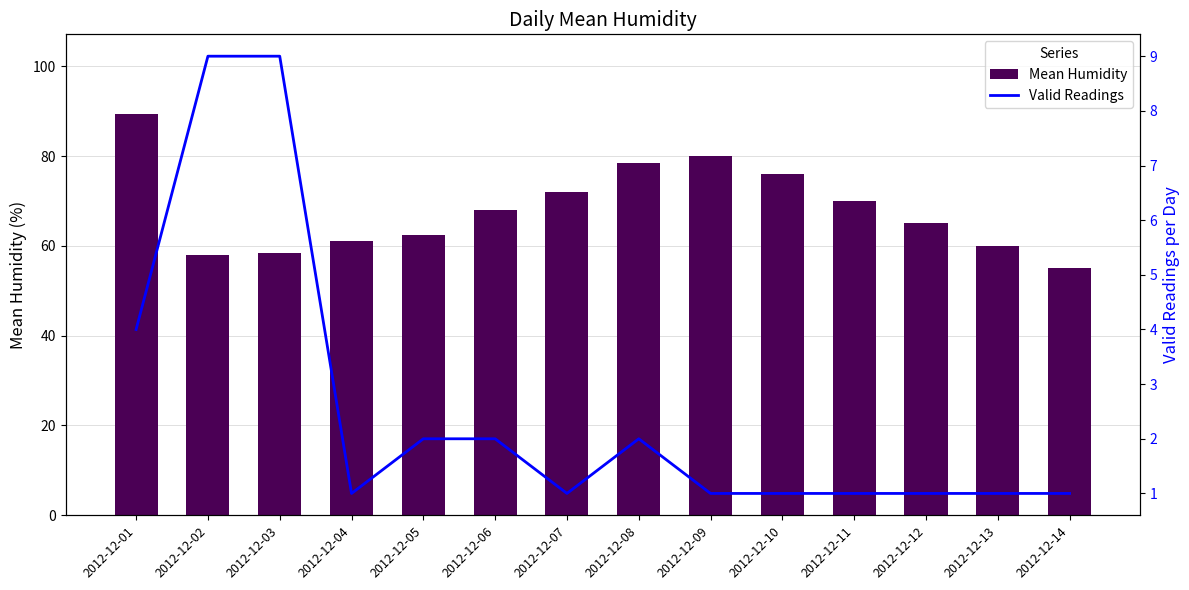

Reading left to right, extract all data points from this chart.

Mean Humidity: 89.2	57.9	58.3	61.0	62.5	68.0	72.0	78.5	80.0	76.0	70.0	65.0	60.0	55.0
Valid Readings: 4.0	9.0	9.0	1.0	2.0	2.0	1.0	2.0	1.0	1.0	1.0	1.0	1.0	1.0